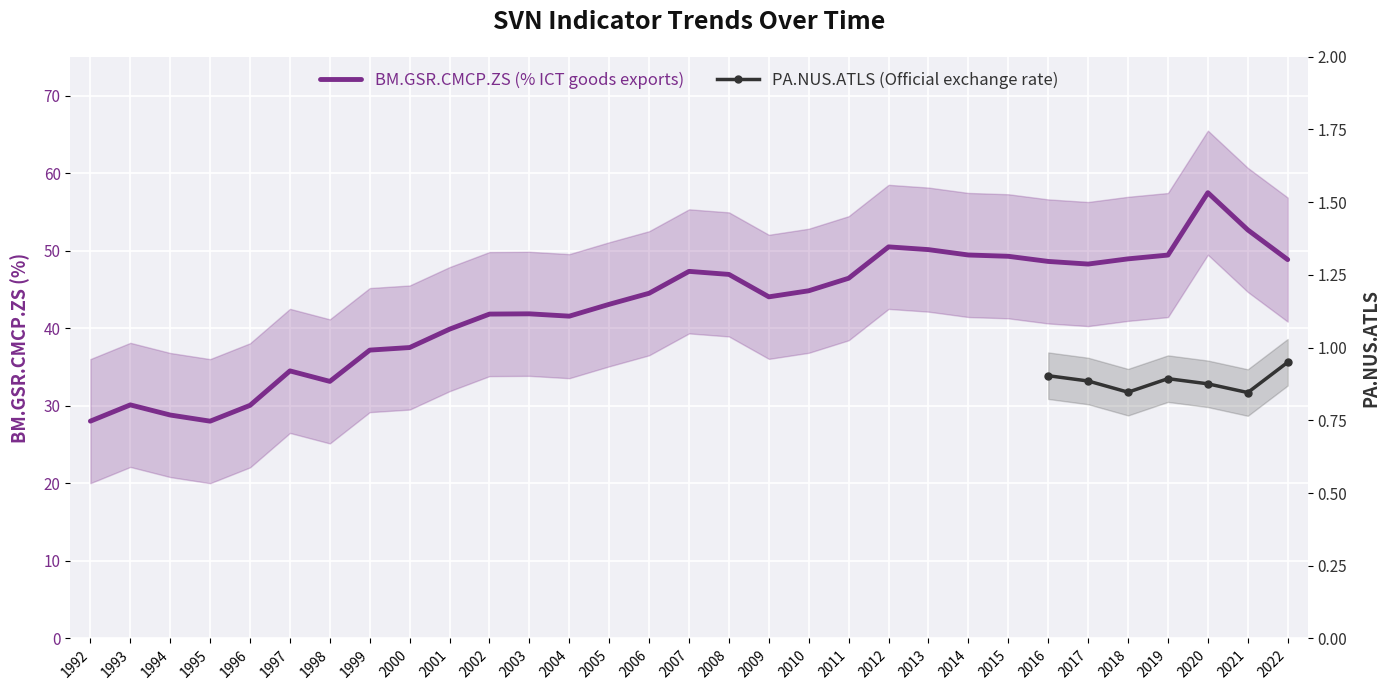

What is the difference between the maximum and minimum values?

29.5